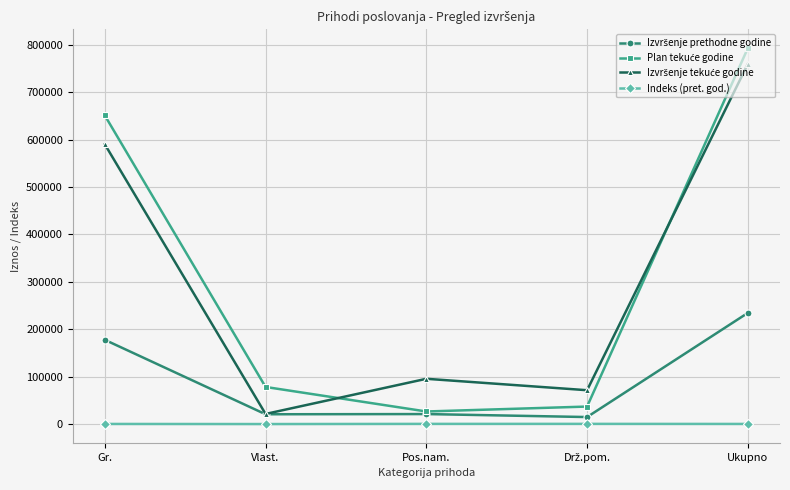

How many data points in Indeks (pret. god.) are less than 332?

2